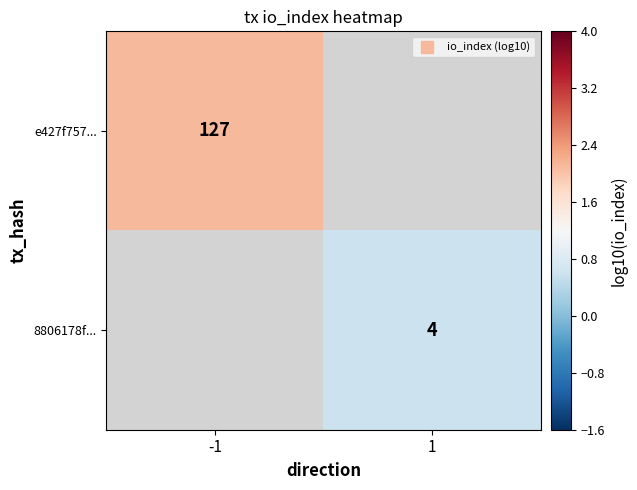

Is the value of 8806178f... at 1 greater than the value of e427f757... at -1?

No